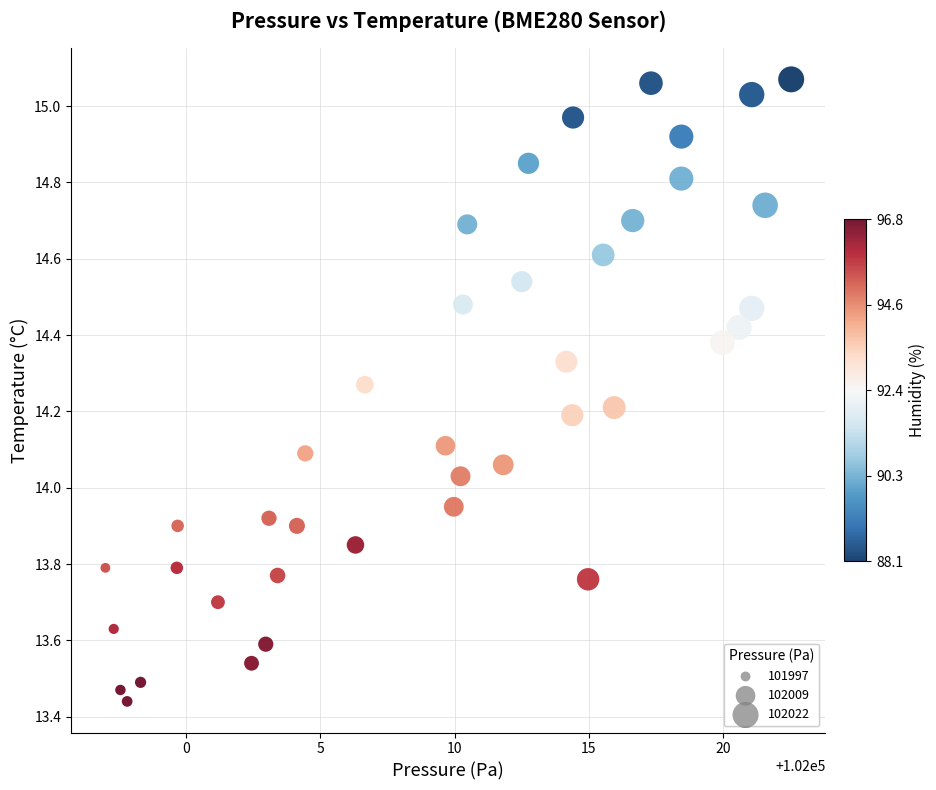

What is the range of X values (max minus min)?

25.5